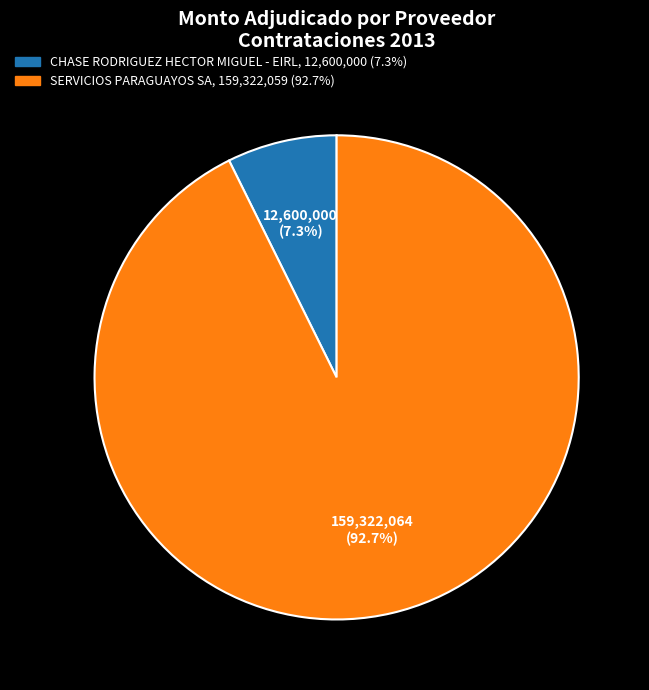

Count the number of slices in the pie.

2